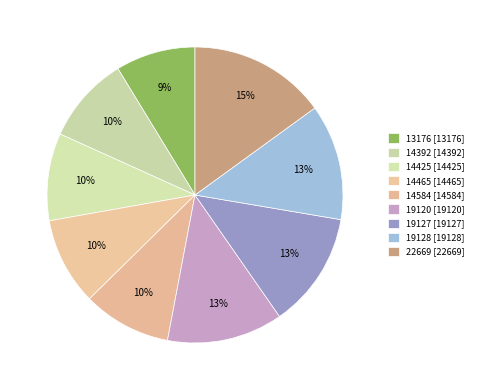

What is the change in value from 19127 to 22669?

+3542